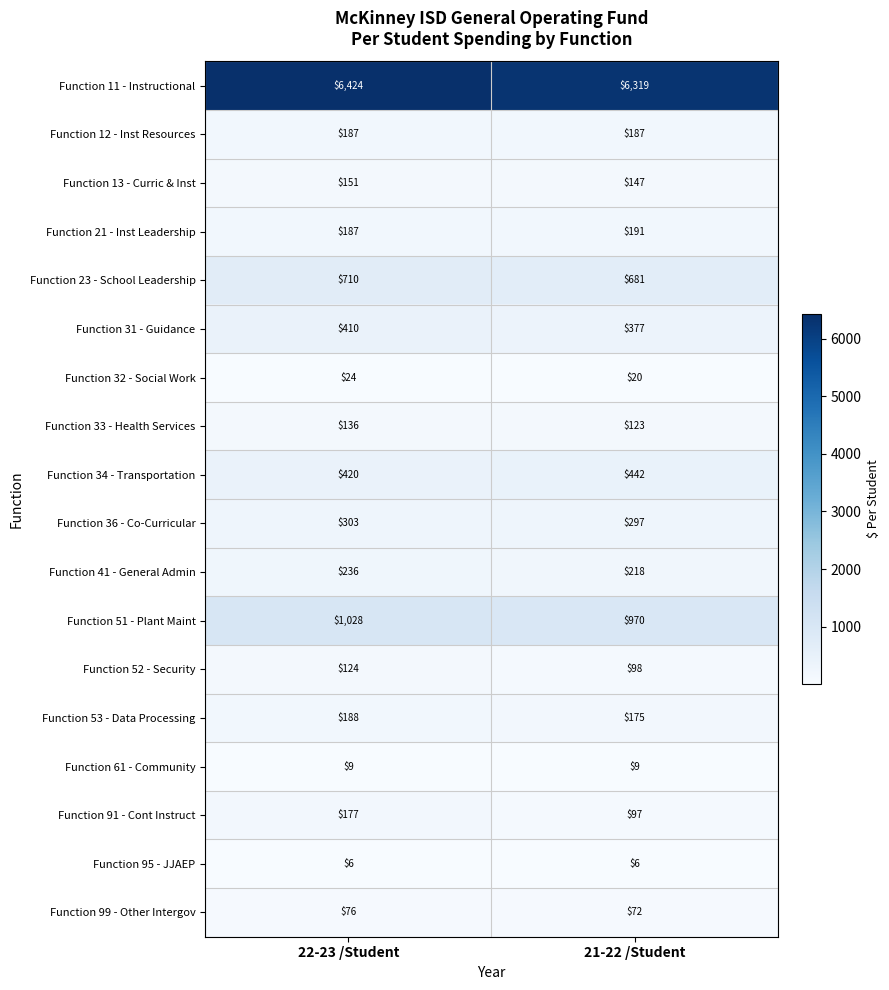

What is the difference between the maximum and minimum values in the Function 11 - Instructional series?

105